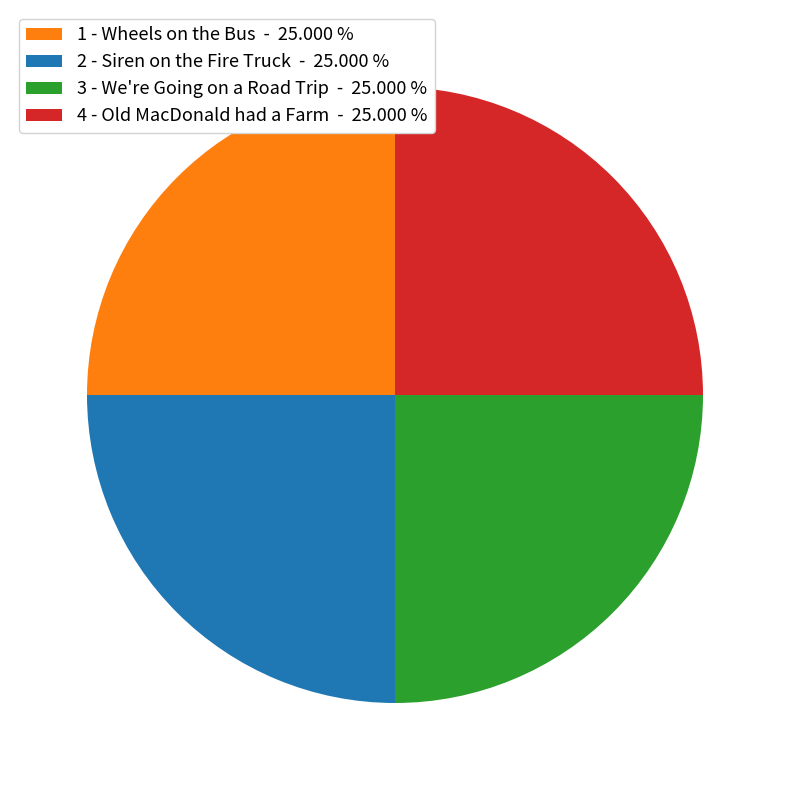

Does any single category account for the majority?

No